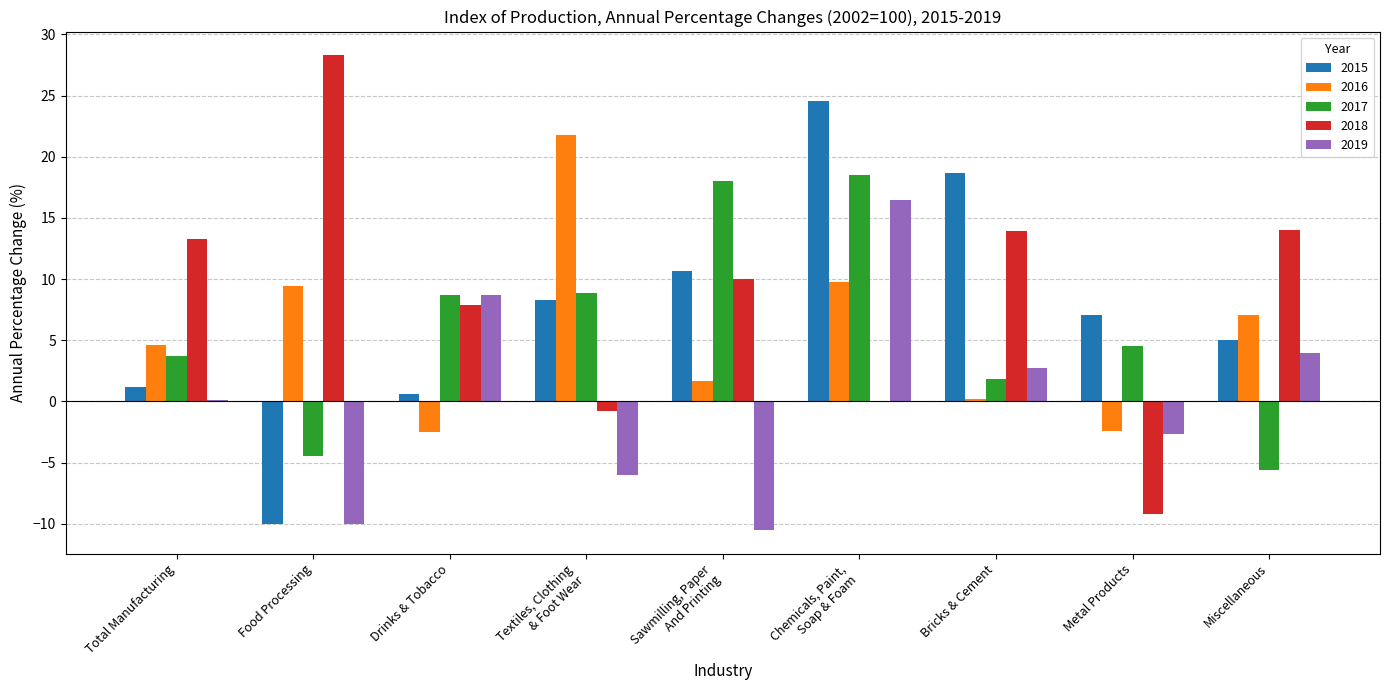

Which label corresponds to the largest value in the chart?

Food Processing